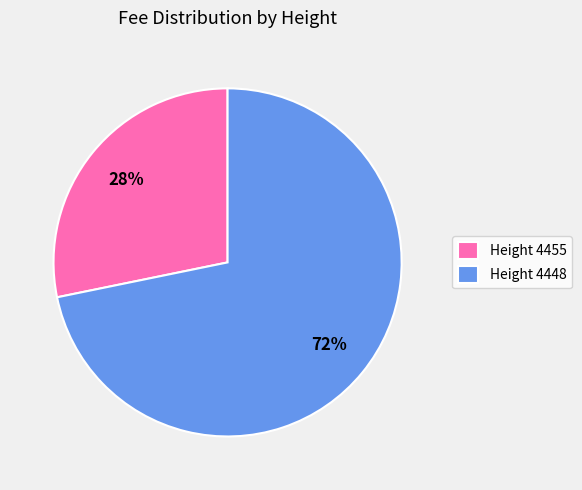

Count the number of slices in the pie.

2